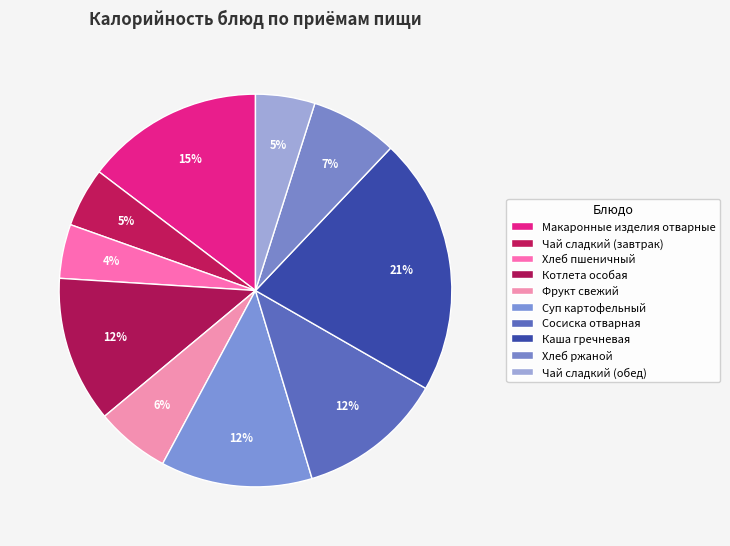

Does Суп картофельный represent more than half of the total?

No